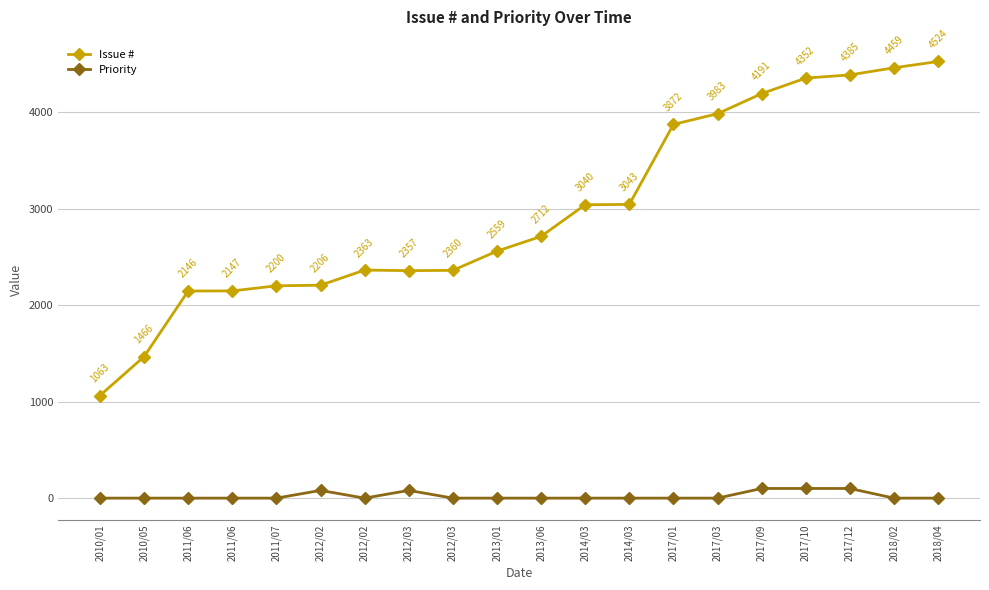

Reading right to left, list all the values displayed in this chart.

Issue #: 2018/04=4524	2018/02=4459	2017/12=4385	2017/10=4352	2017/09=4191	2017/03=3983	2017/01=3872	2014/03=3043	2014/03=3040	2013/06=2712	2013/01=2559	2012/03=2360	2012/03=2357	2012/02=2363	2012/02=2206	2011/07=2200	2011/06=2147	2011/06=2146	2010/05=1466	2010/01=1063
Priority: 2018/04=0	2018/02=0	2017/12=100	2017/10=100	2017/09=100	2017/03=0	2017/01=0	2014/03=0	2014/03=0	2013/06=0	2013/01=0	2012/03=0	2012/03=80	2012/02=0	2012/02=80	2011/07=0	2011/06=0	2011/06=0	2010/05=0	2010/01=0